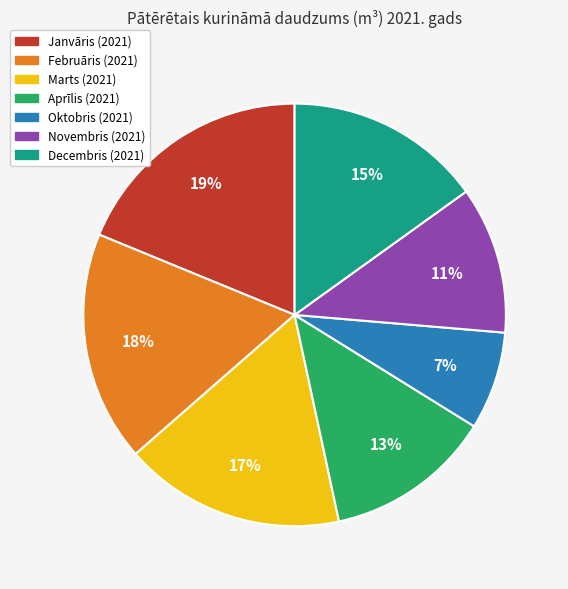

To the nearest percent, what is the difference between the Novembris (2021) and Marts (2021) slice percentages?

6%